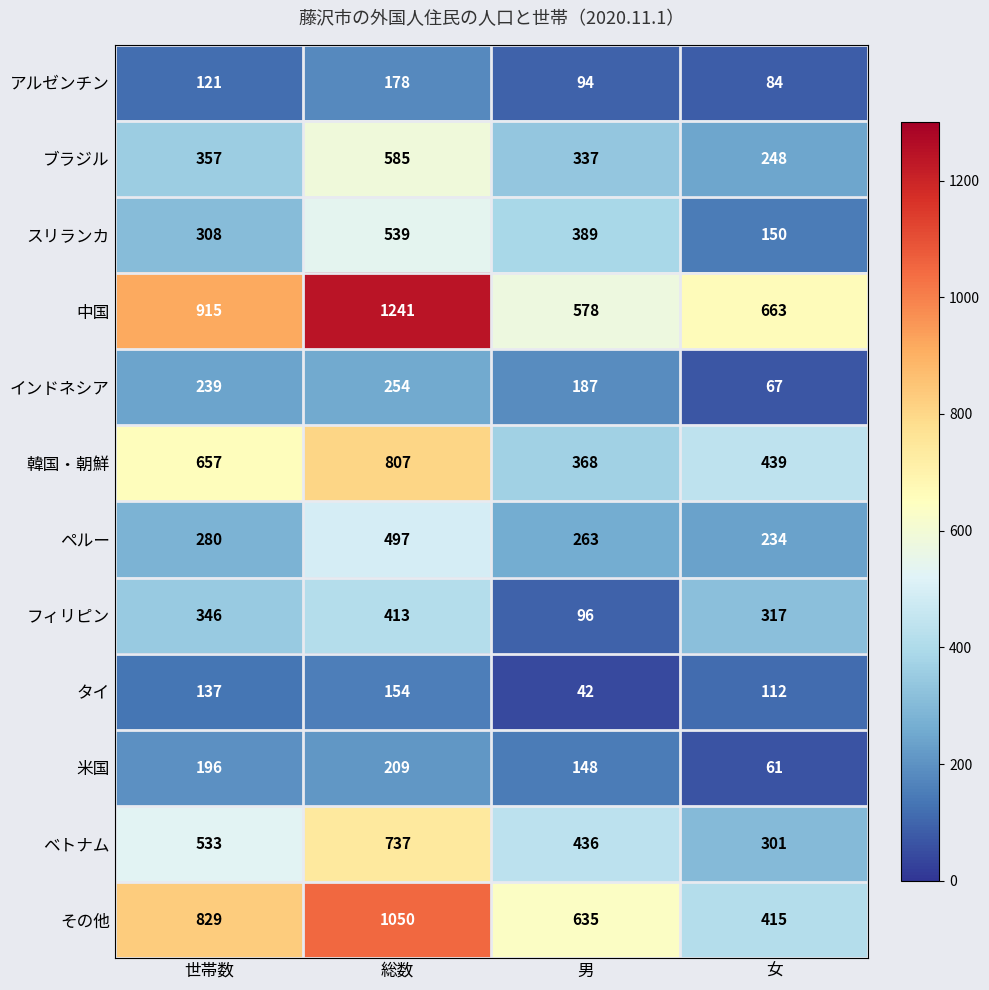

What is the difference between the highest and lowest values at 女?

602